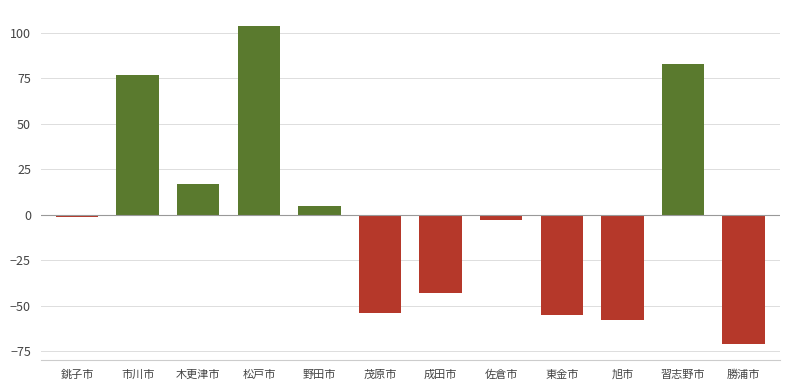

What is the value of the 12th bar from the left?

-71.1